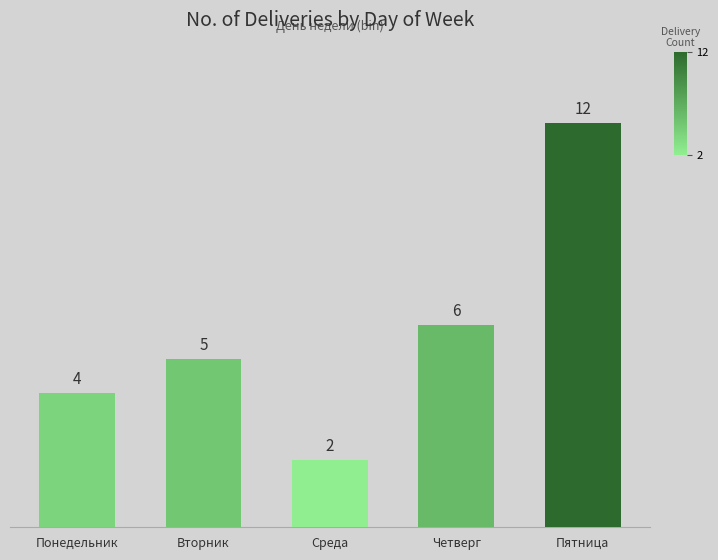

Reading right to left, transcribe all the data shown in this chart.

12	6	2	5	4